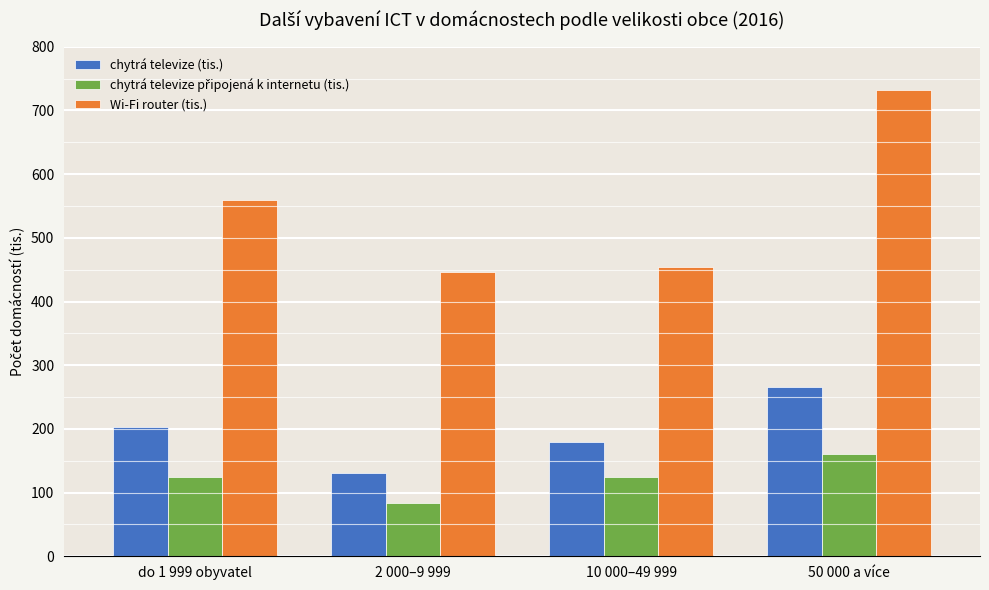

The value of Wi-Fi router (tis.) at 10 000–49 999 is 454.0. True or false?

True